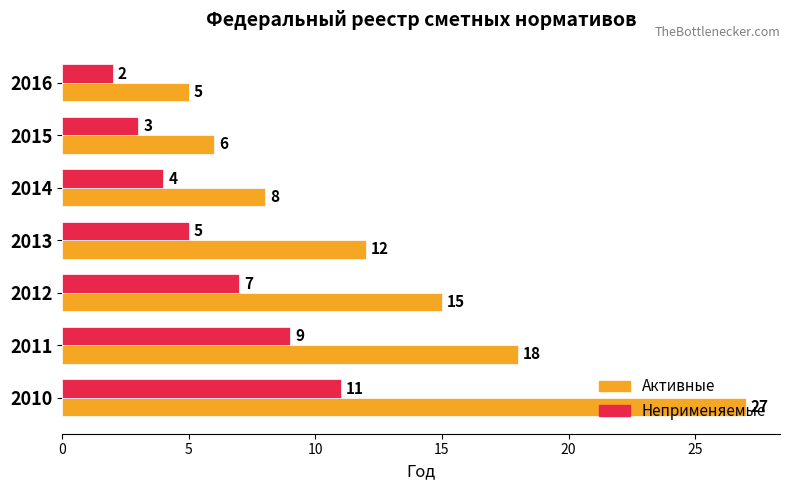

What is the difference between the maximum and minimum values in the Неприменяемые series?

9